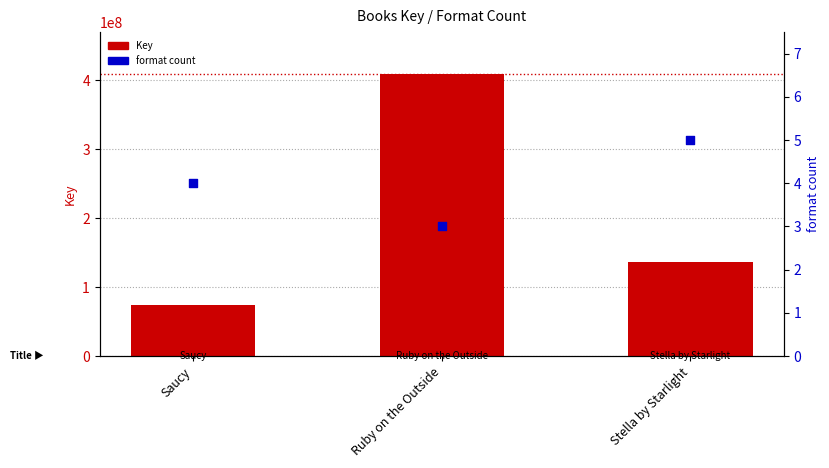

Which series contains the lowest Y value?

format count